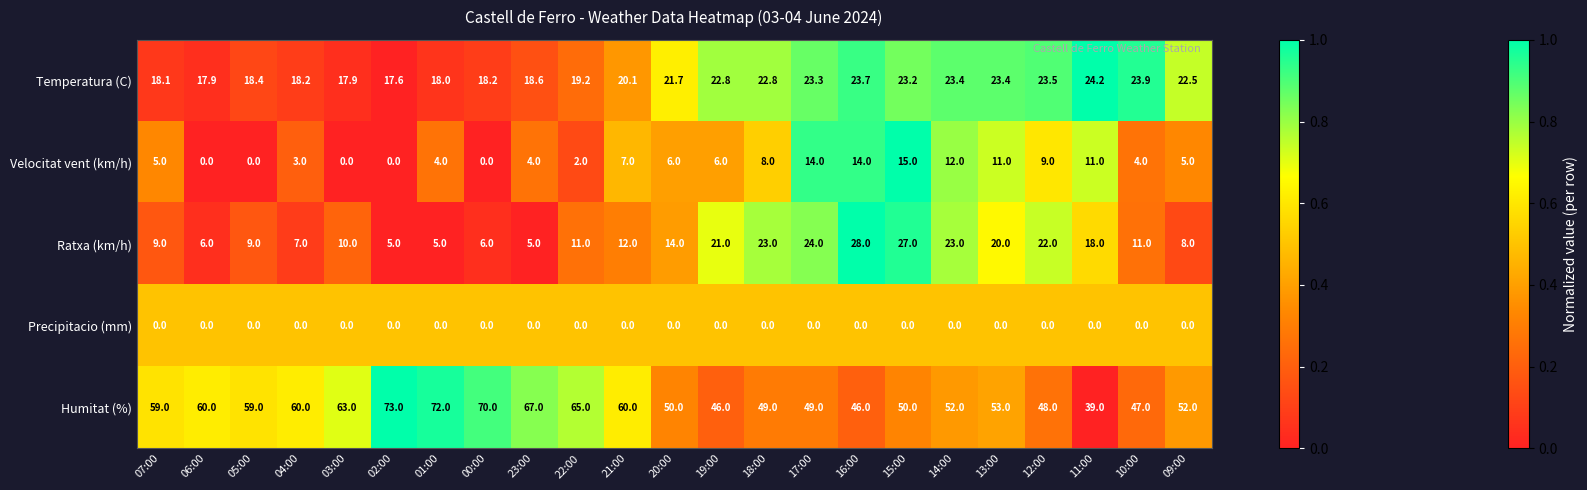

Is it true that Humitat (%) equals 29.4 at 03:00?

False